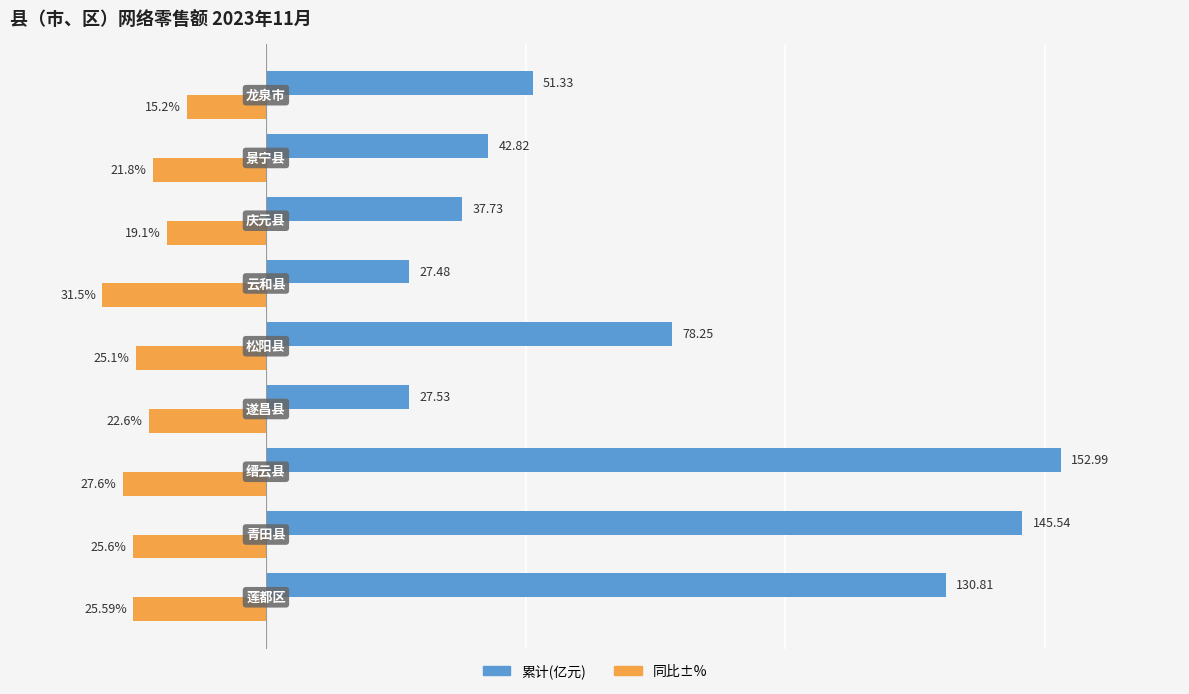

Which series has the largest total across all categories?

累计(亿元)